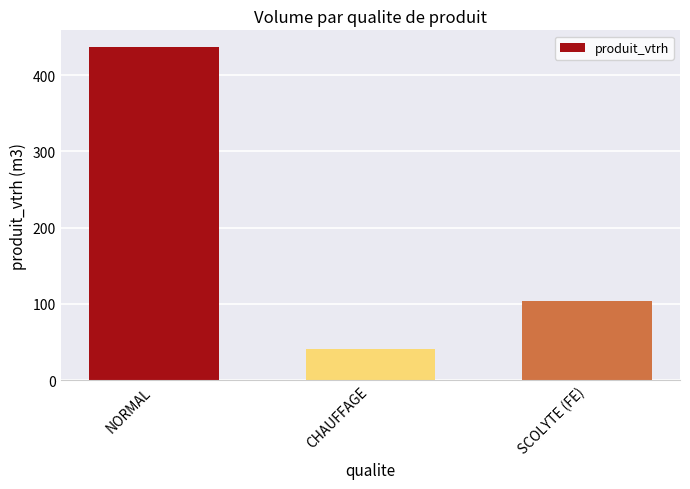

List the labels in order of value, smallest first.

CHAUFFAGE, SCOLYTE (FE), NORMAL